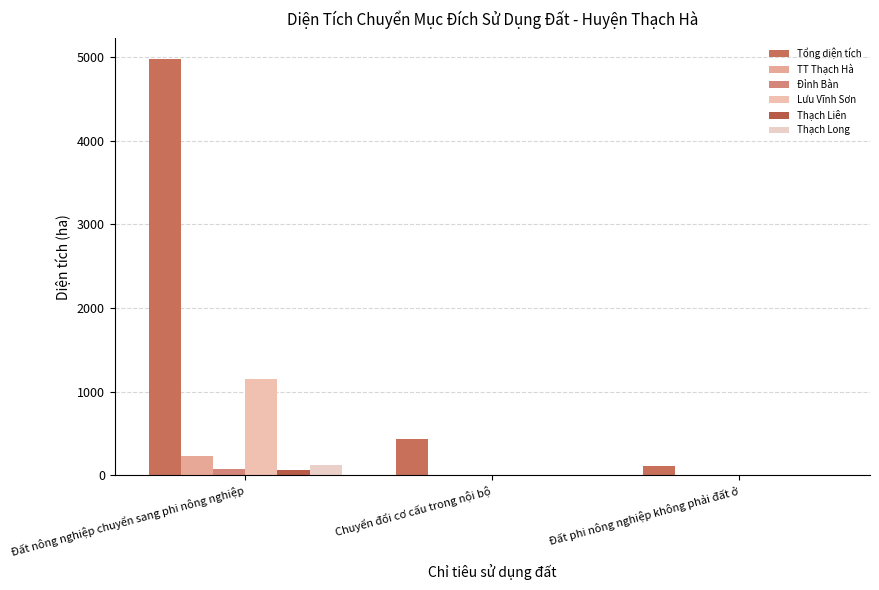

The value of Thạch Liên at Đất nông nghiệp chuyển sang phi nông nghiệp is 69.3. True or false?

True